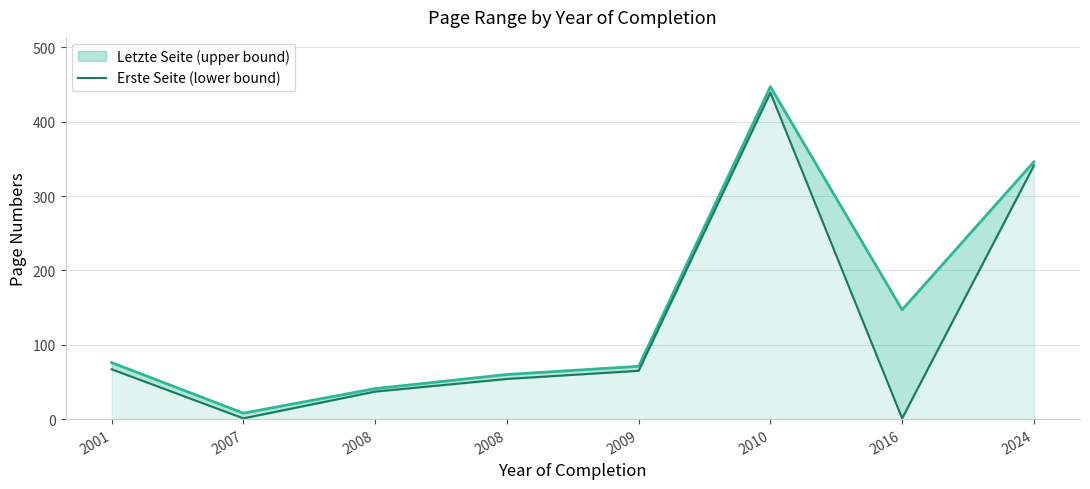

Between 2024 and 2016, which is larger?

2024